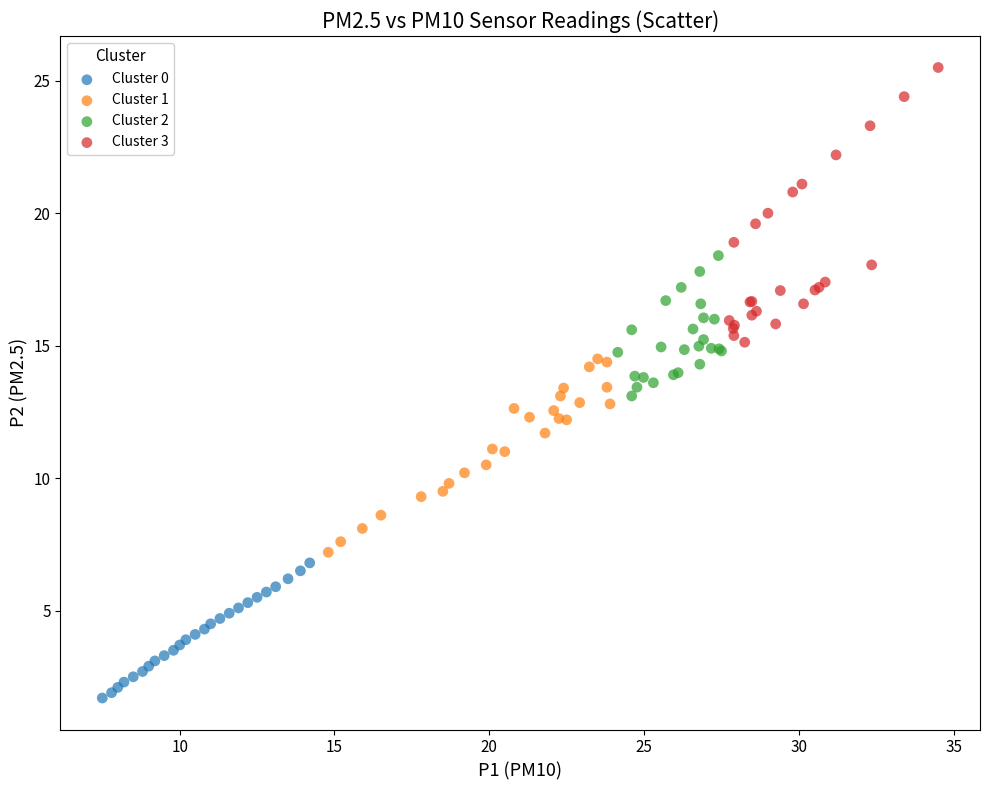

Which series reaches the maximum Y coordinate?

Cluster 3